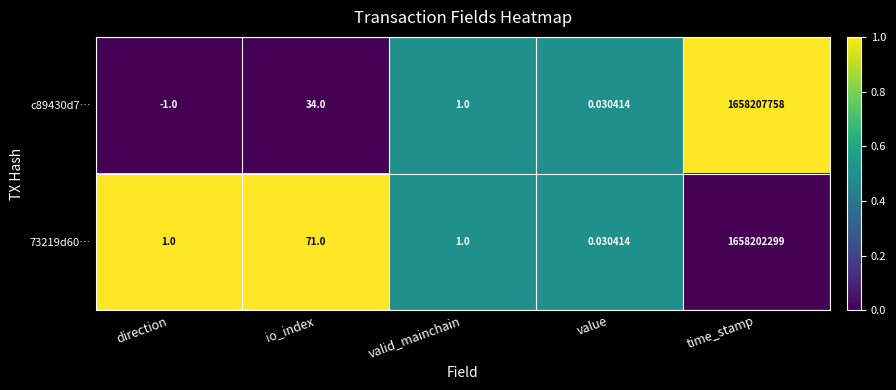

At which category is the sum across all series the highest?

time_stamp